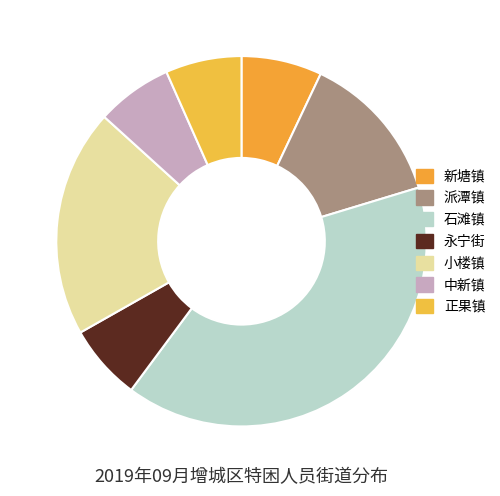

To the nearest percent, what portion does 派潭镇 represent?

13%